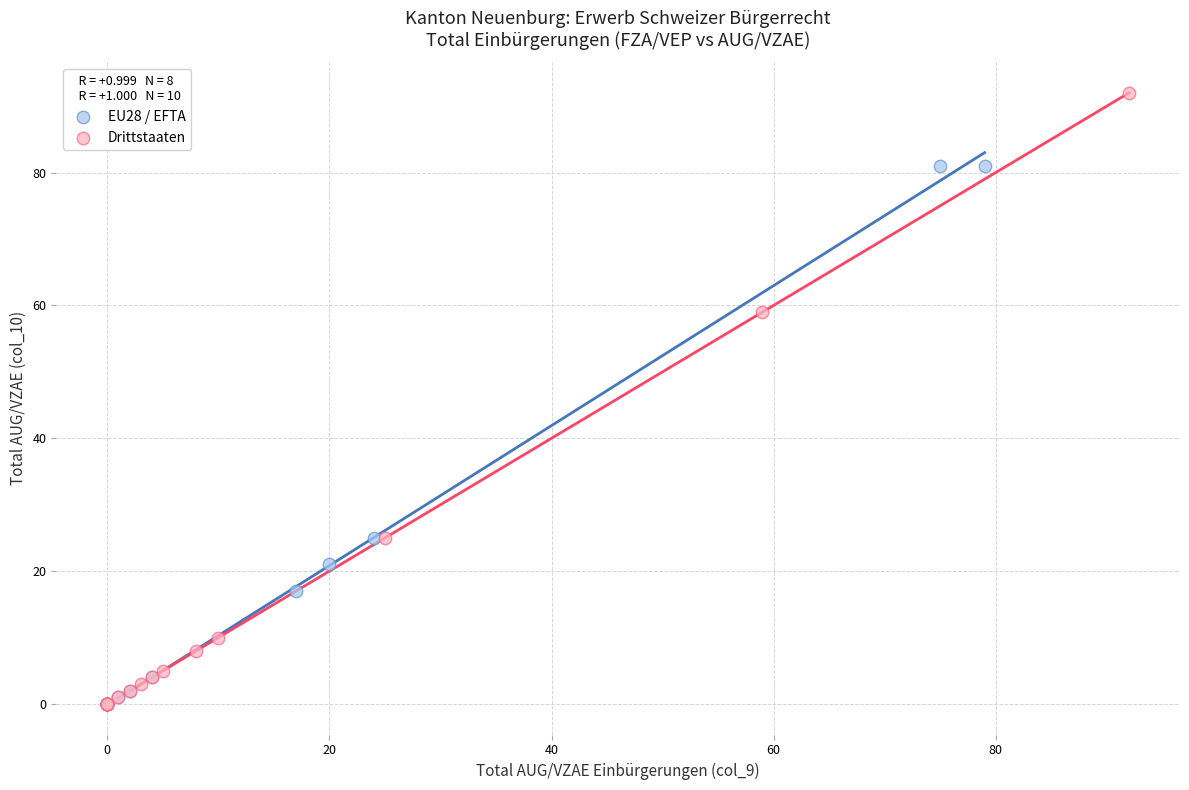

Which series has the largest Y range (max minus min)?

Drittstaaten